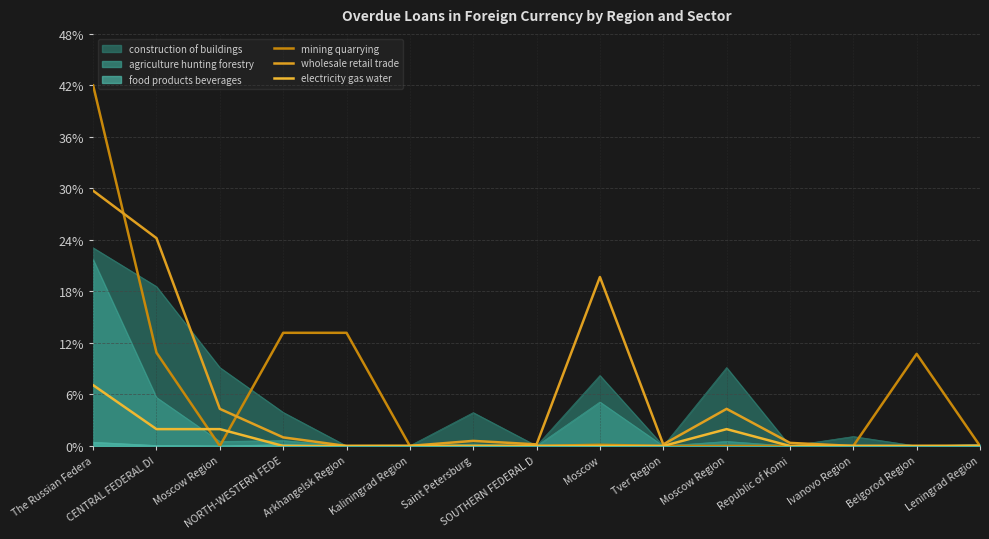

Between Tver Region and Belgorod Region, which is larger?

Belgorod Region